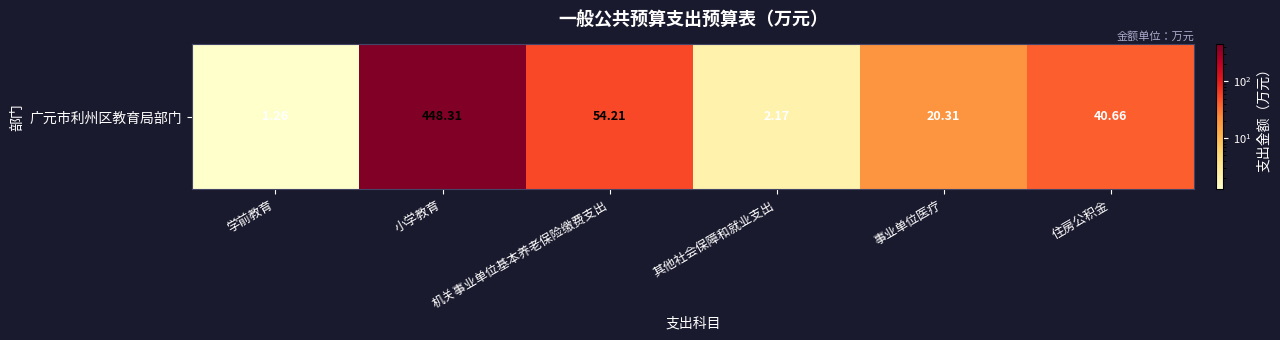

Which has a higher value, 住房公积金 or 事业单位医疗?

住房公积金